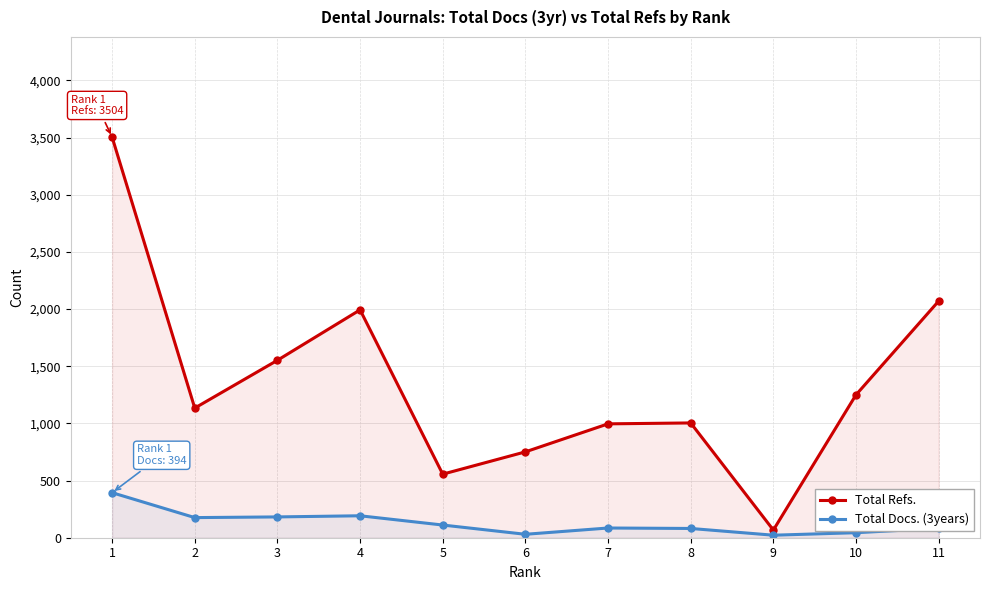

The value of Total Docs. (3years) at 6 is 45. True or false?

False